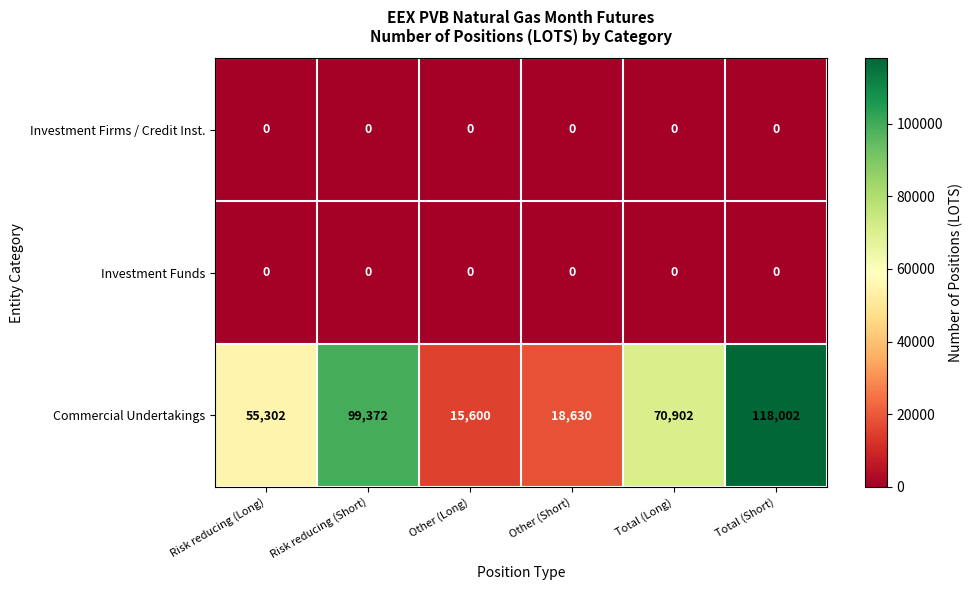

What is the approximate value of Commercial Undertakings at Other (Long), to the nearest 50?

15600